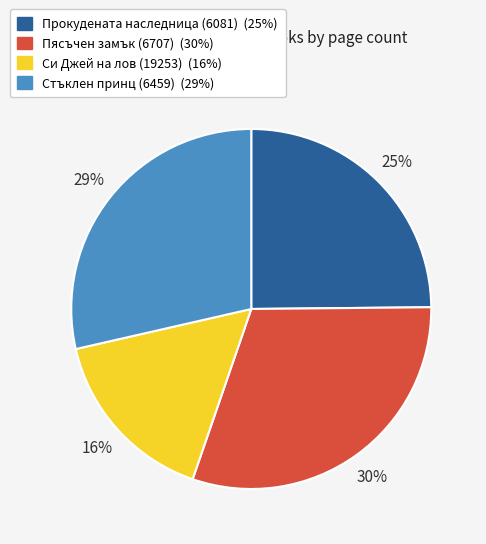

Does Стъклен принц (6459) account for over 50% of the chart?

No